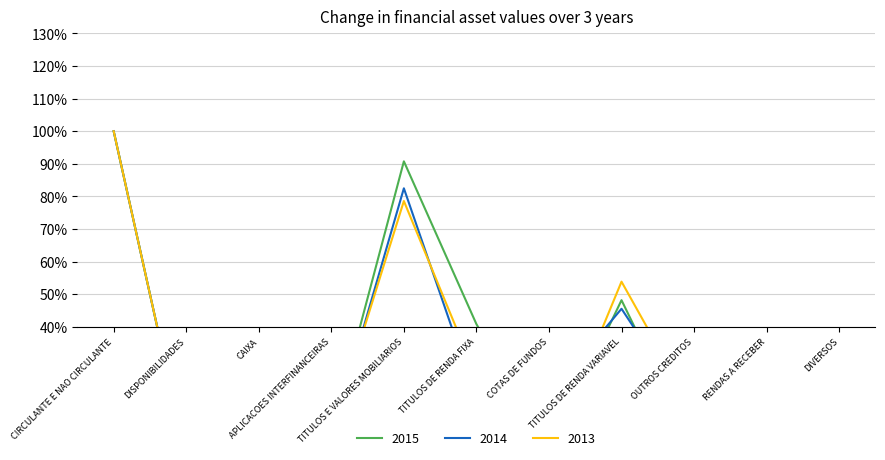

Where is 2014 nearest to the value 50?

TITULOS DE RENDA VARIAVEL